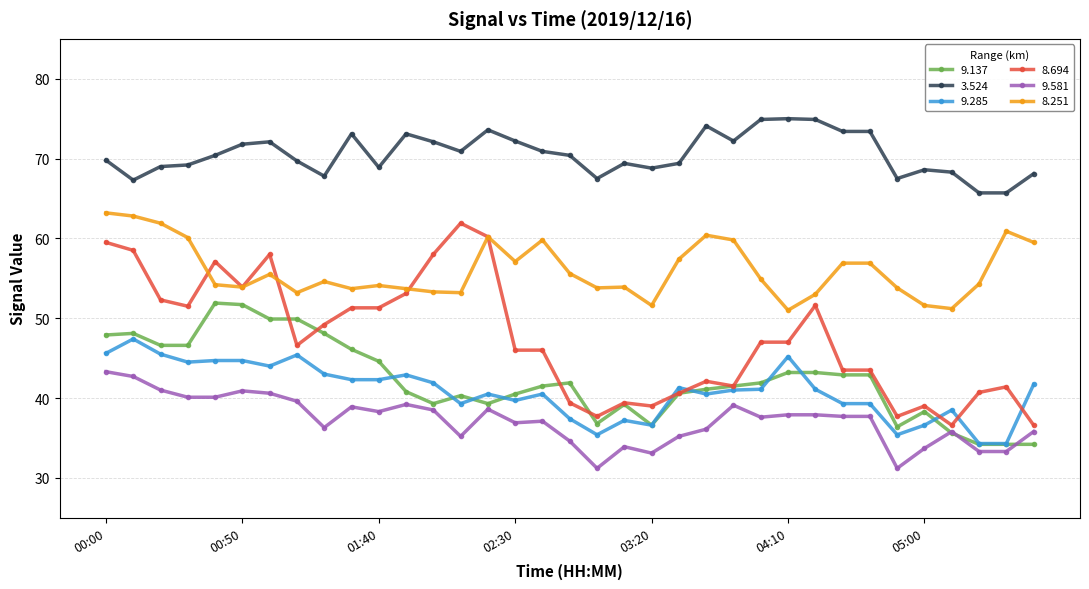

Does the chart have visible grid lines?

Yes